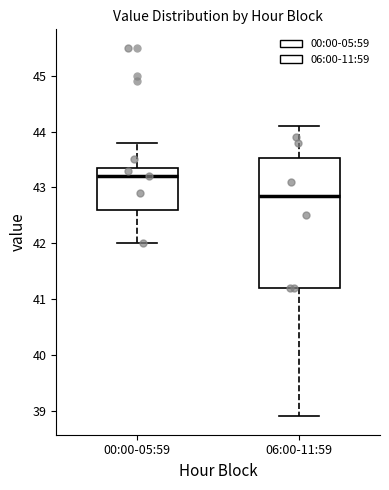

Reading left to right, read every box against the y-axis: the position of its median line, the range the box covers, and the ends of its whiskers. The values are not printed on the chart, so give them approximately, as read against the axis.

00:00-05:59: median 43.2, box 42.6 to 43.4, whiskers 42.0 to 43.8
06:00-11:59: median 42.9, box 41.2 to 43.5, whiskers 38.9 to 44.1